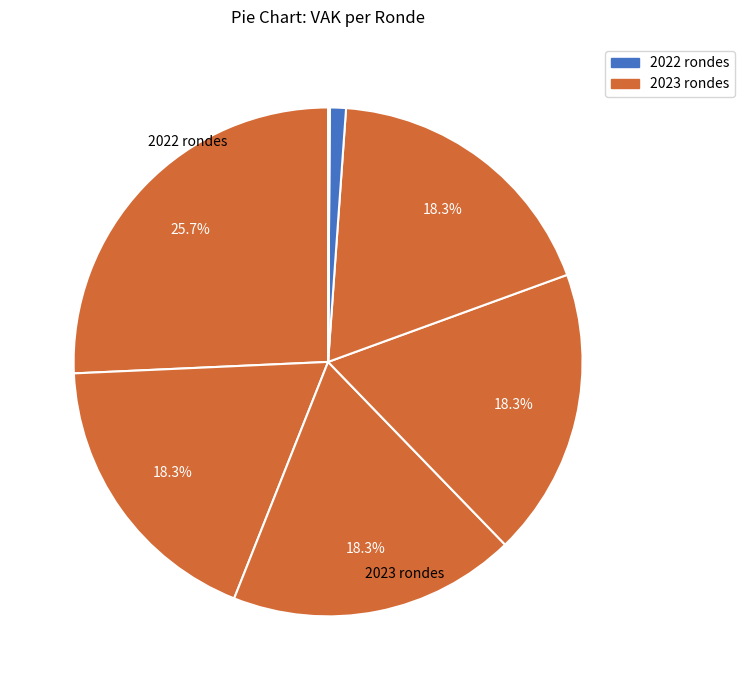

How many slices are in this pie chart?

8